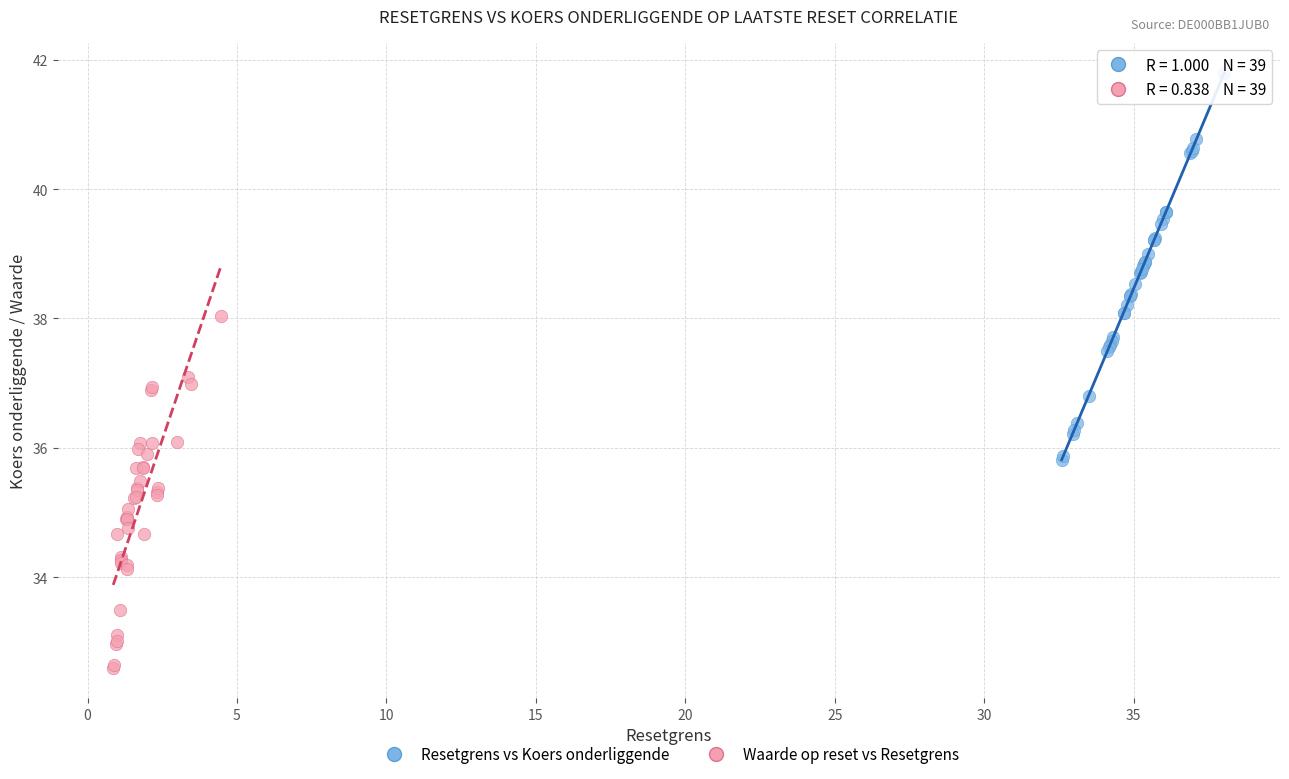

Which series contains the lowest Y value?

Waarde op reset vs Resetgrens